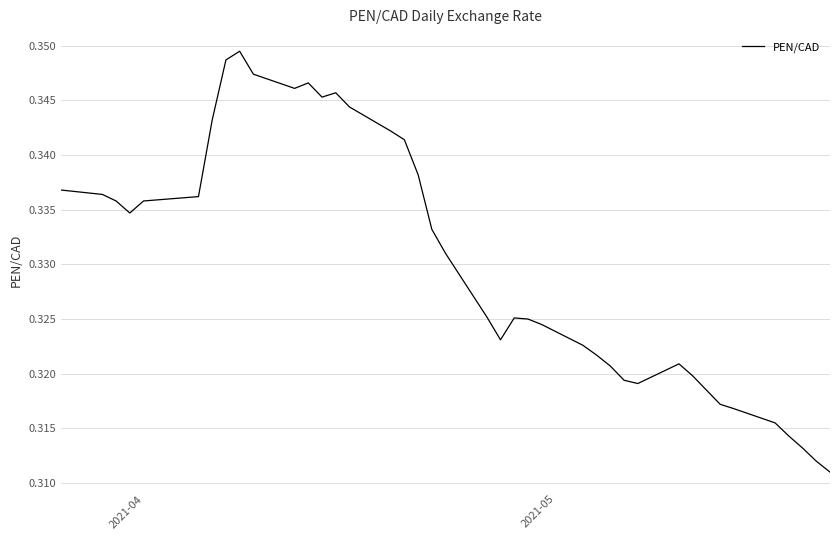

Does the chart have visible grid lines?

Yes